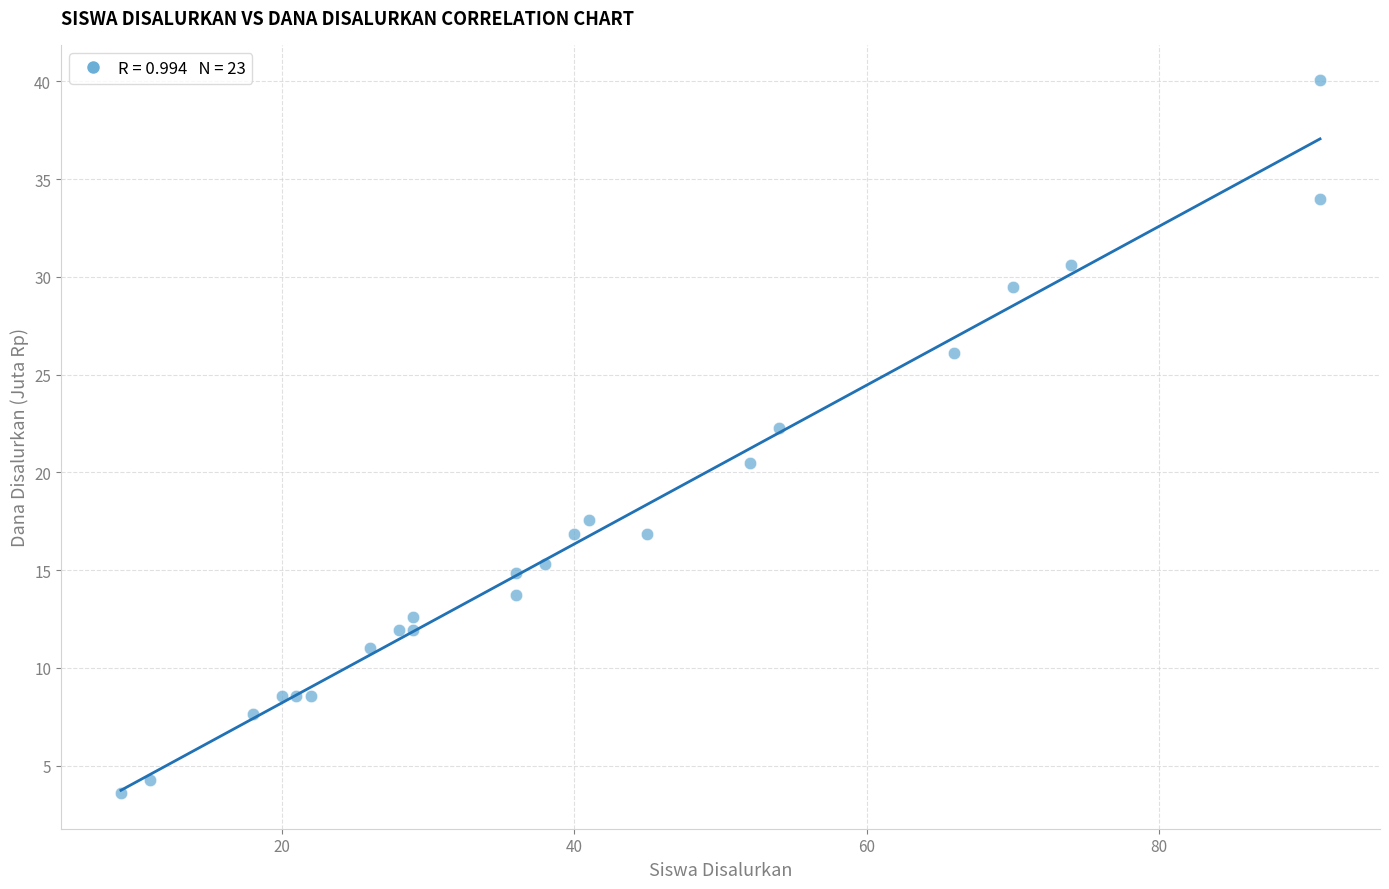

What Y value in the scatter plot is closest to 21?

20.5